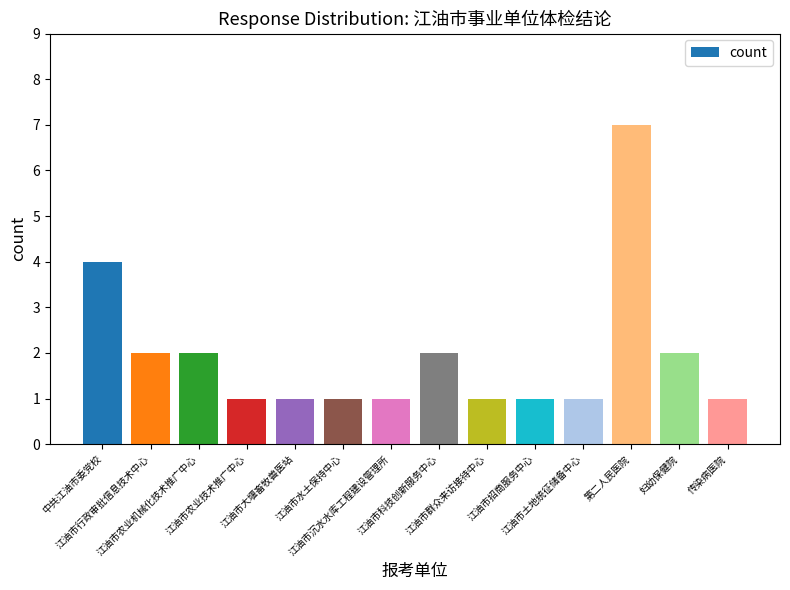

Reading left to right, transcribe all the data shown in this chart.

4	2	2	1	1	1	1	2	1	1	1	7	2	1